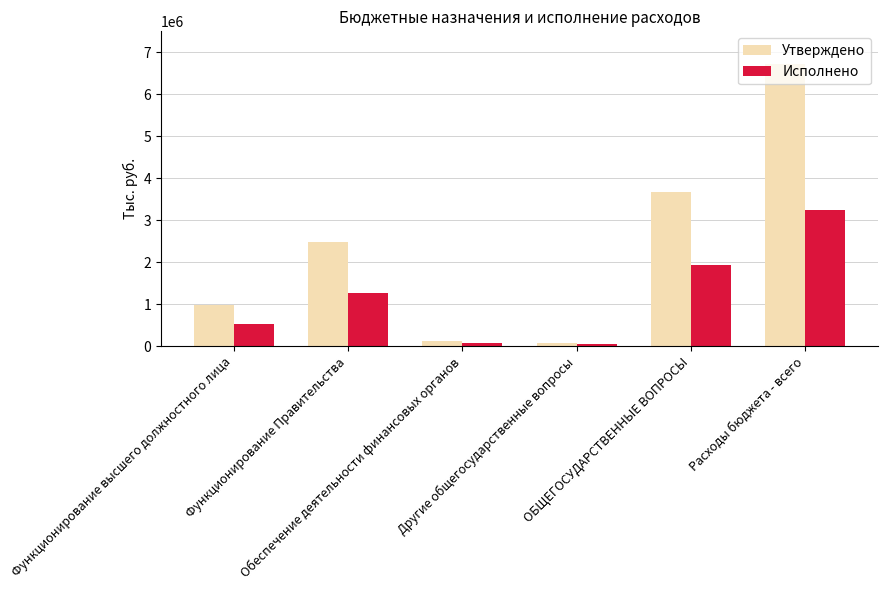

At which label is Утверждено closest to 3392313?

ОБЩЕГОСУДАРСТВЕННЫЕ ВОПРОСЫ